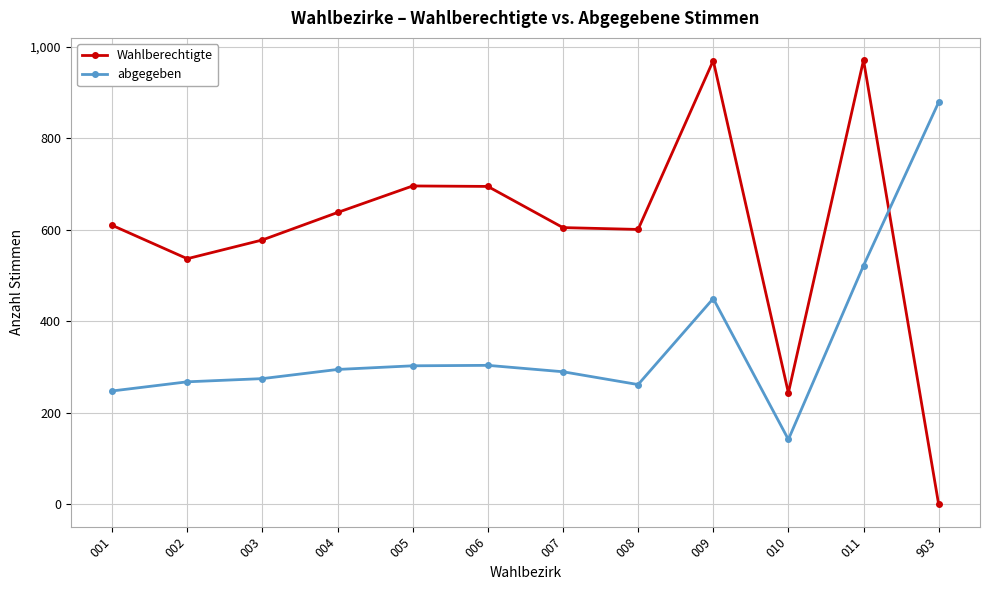

At 001, list the series in order from largest to smallest.

Wahlberechtigte, abgegeben